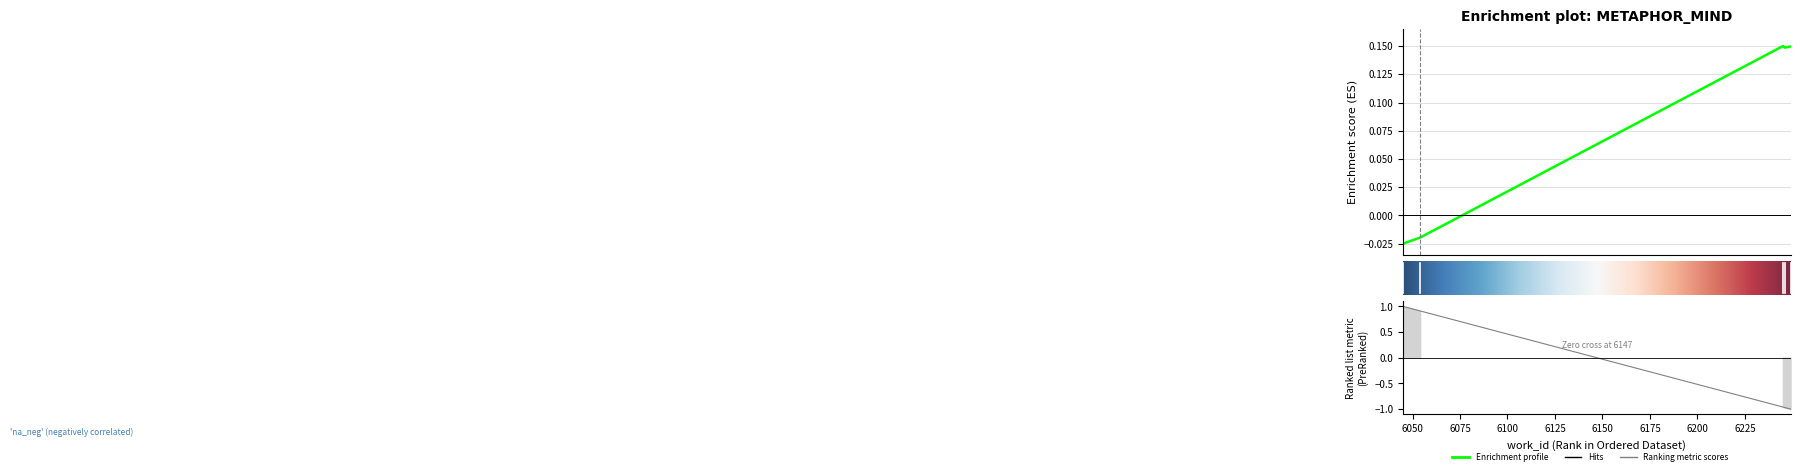

True or false: the data shows 0.1 at 6246.

True